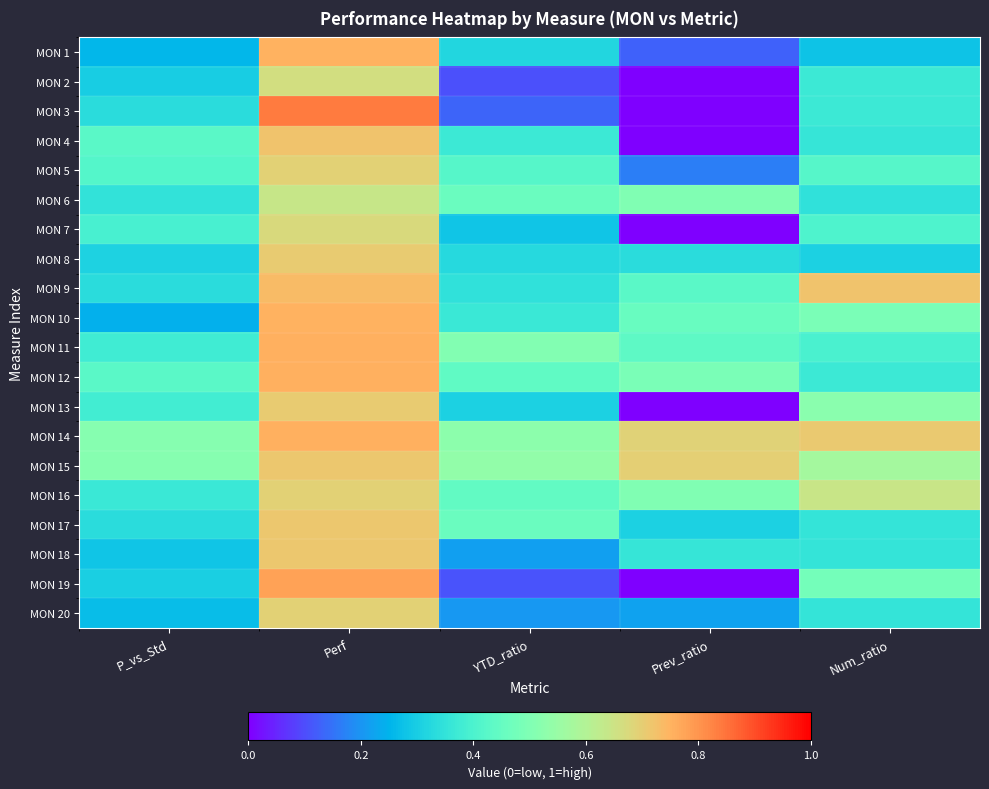

At which category is the sum across all series the highest?

Perf